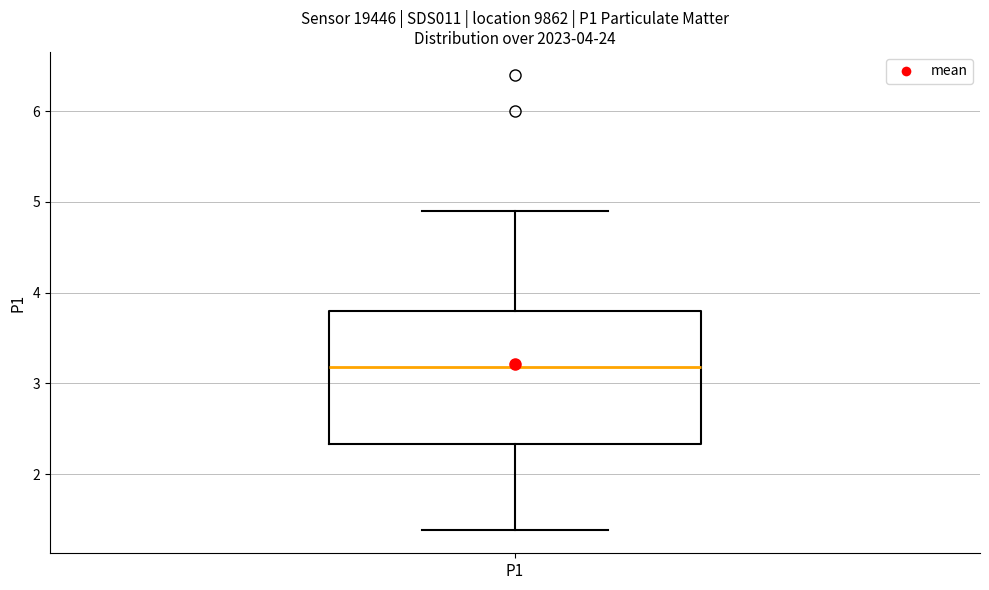

Where does the lower whisker of the box for P1 end on the y-axis? The values are not printed on the chart, so give them approximately, as read against the axis.

1.4